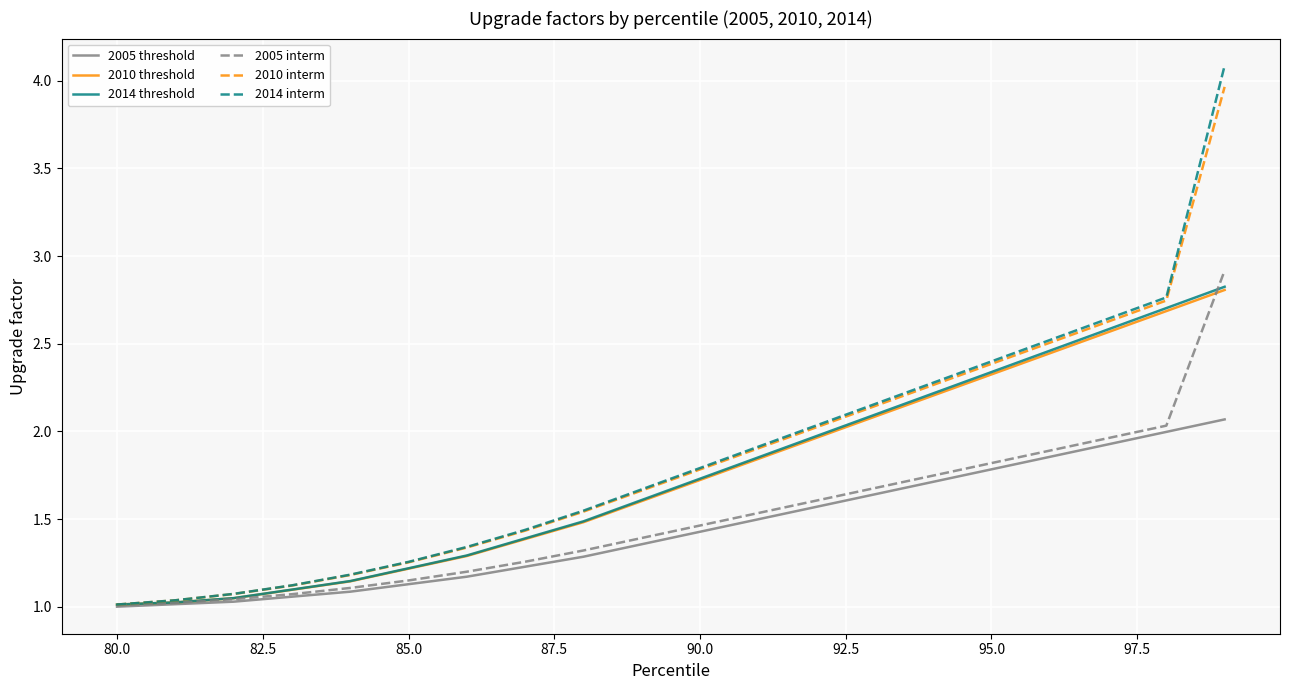

Does the chart have visible grid lines?

Yes